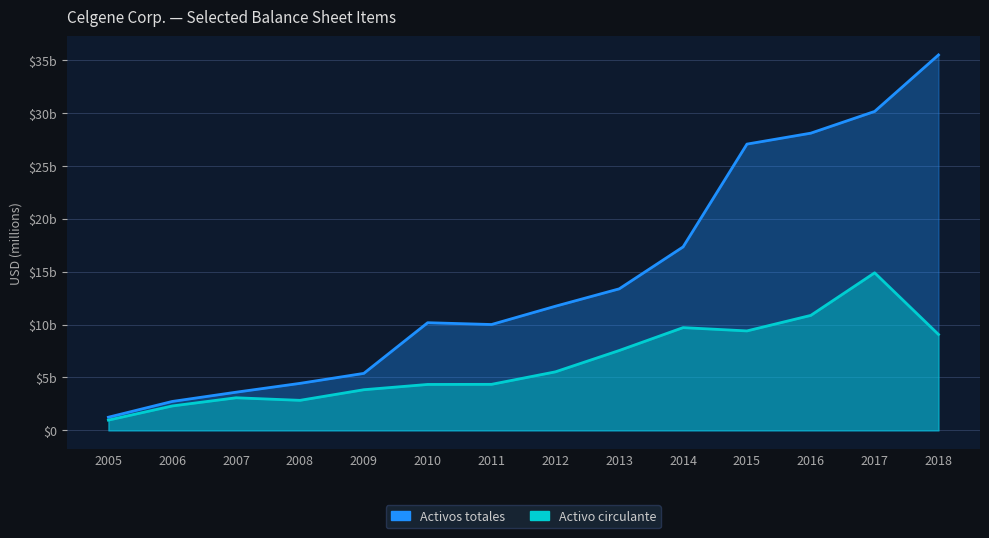

At which label is Activo circulante closest to 7932?

2013